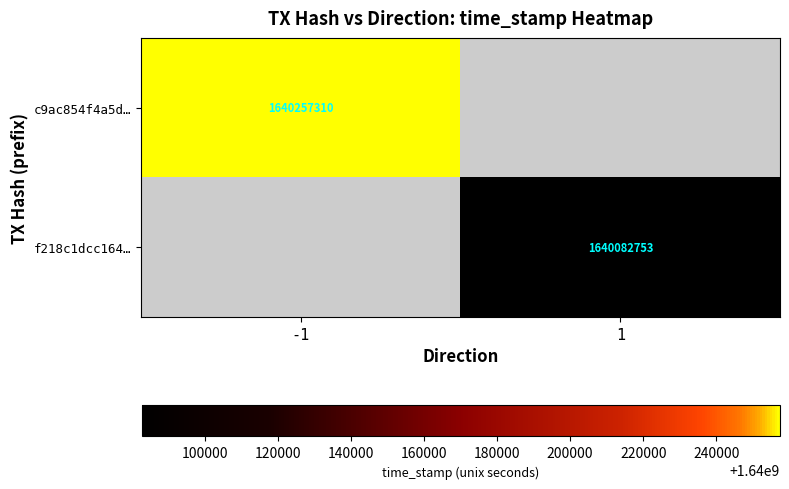

At how many categories does at least one series exceed 1640197413?

1